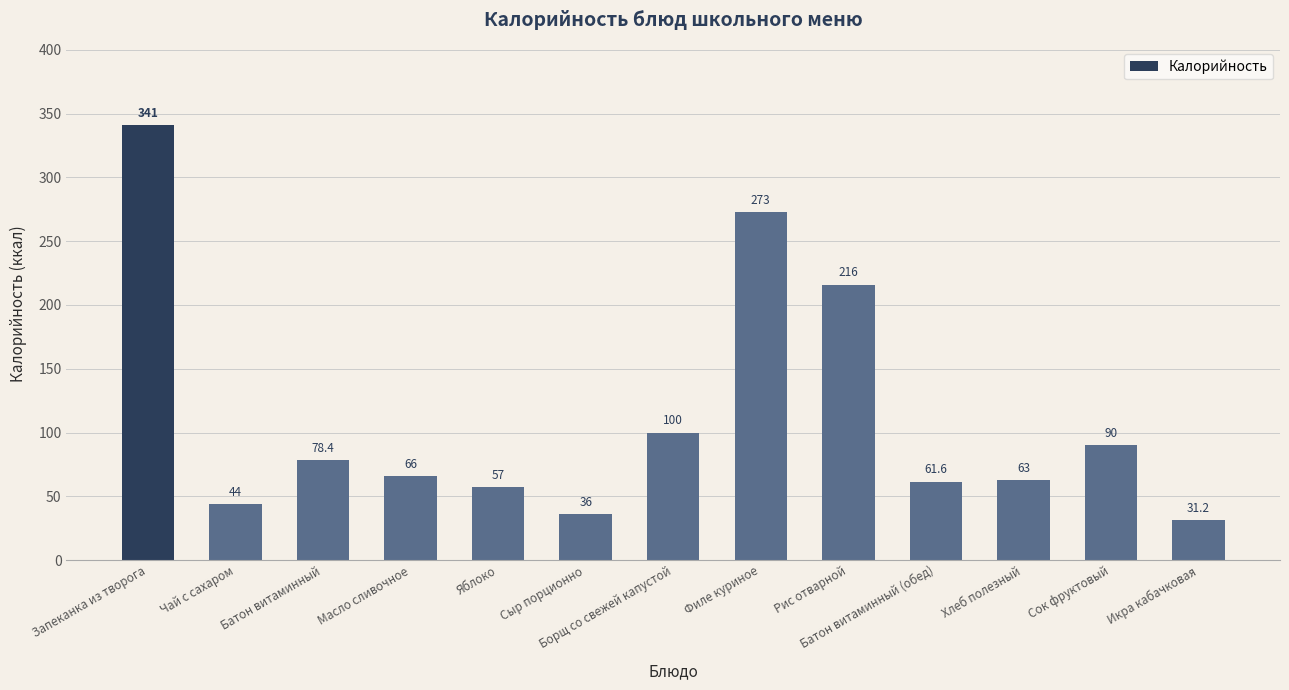

How many data points are less than 66?

6